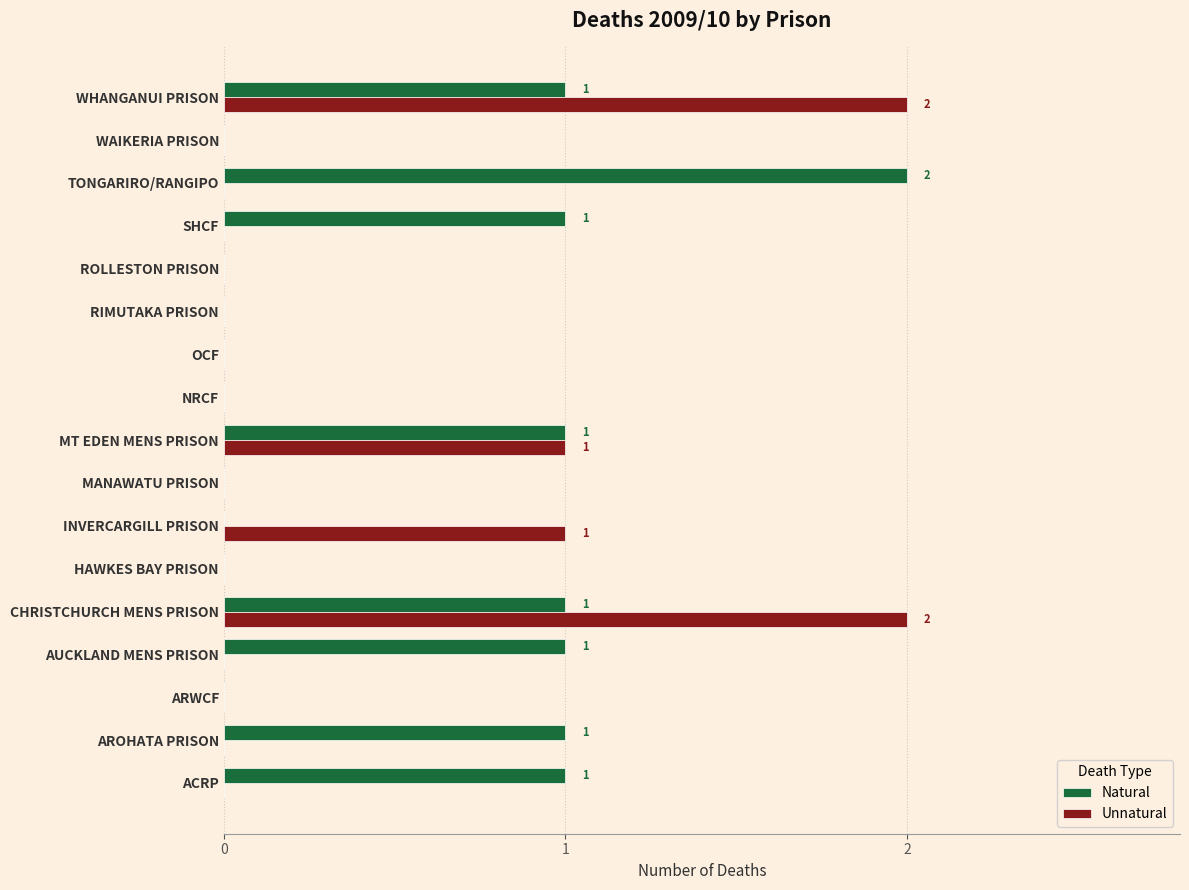

Which series has the largest total across all categories?

Natural